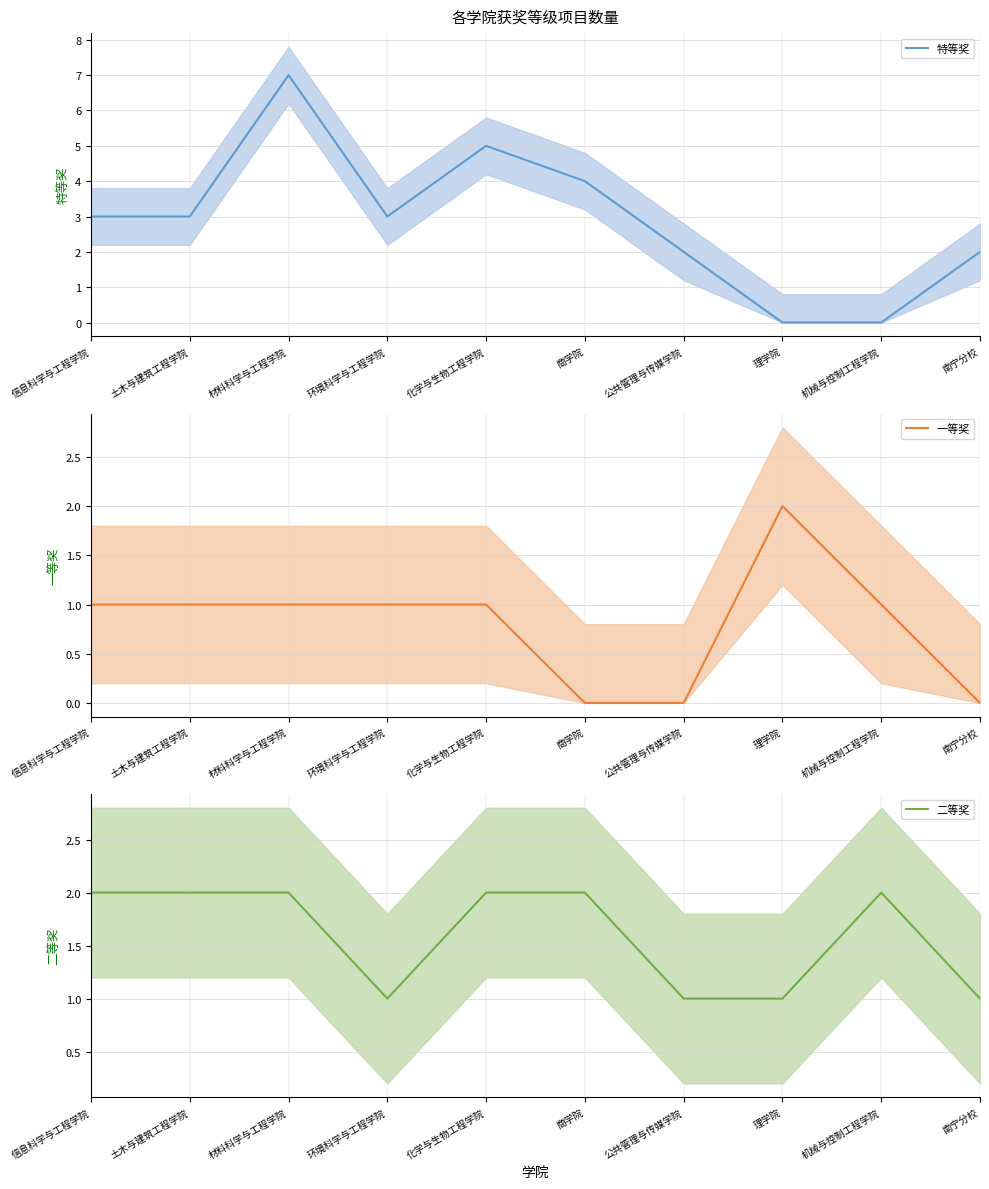

Does the chart have visible grid lines?

Yes